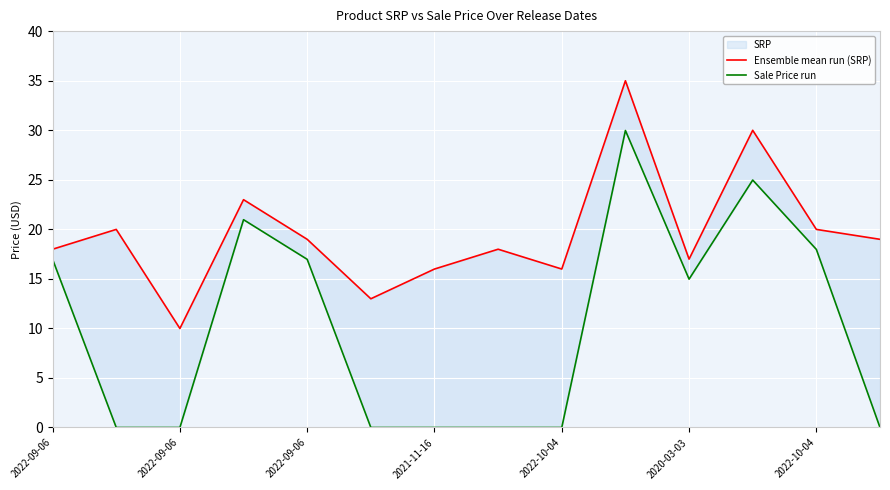

True or false: Ensemble mean run (SRP) and Sale Price run cross at least once.

False